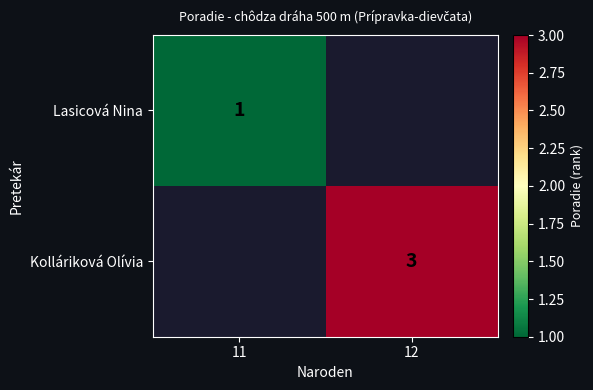

What is the total value across all series at 11?

1